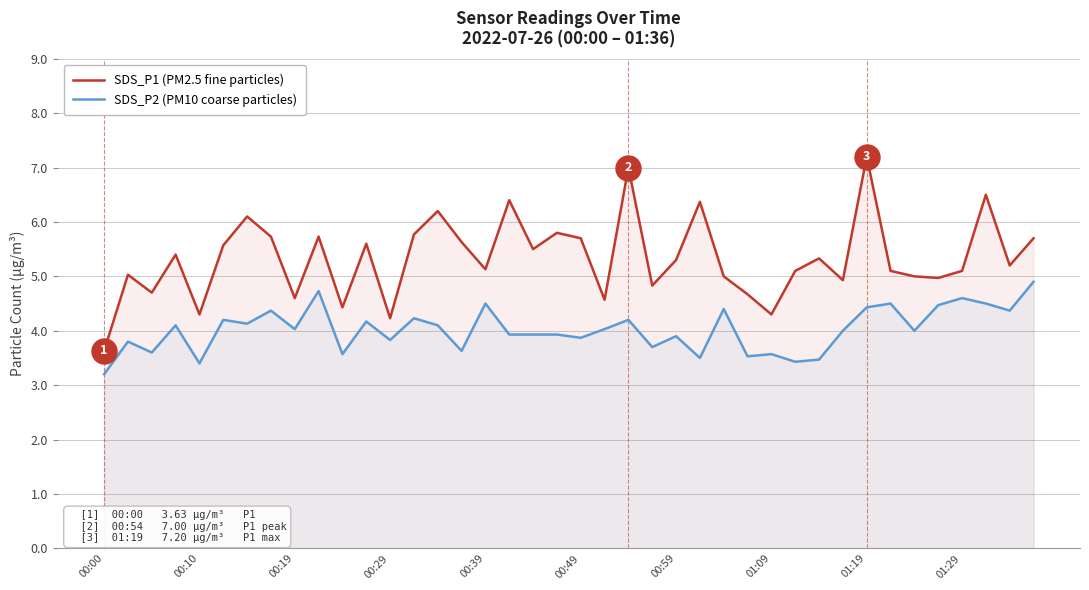

True or false: SDS_P2 (PM10 coarse particles) and SDS_P1 (PM2.5 fine particles) intersect in this chart.

False